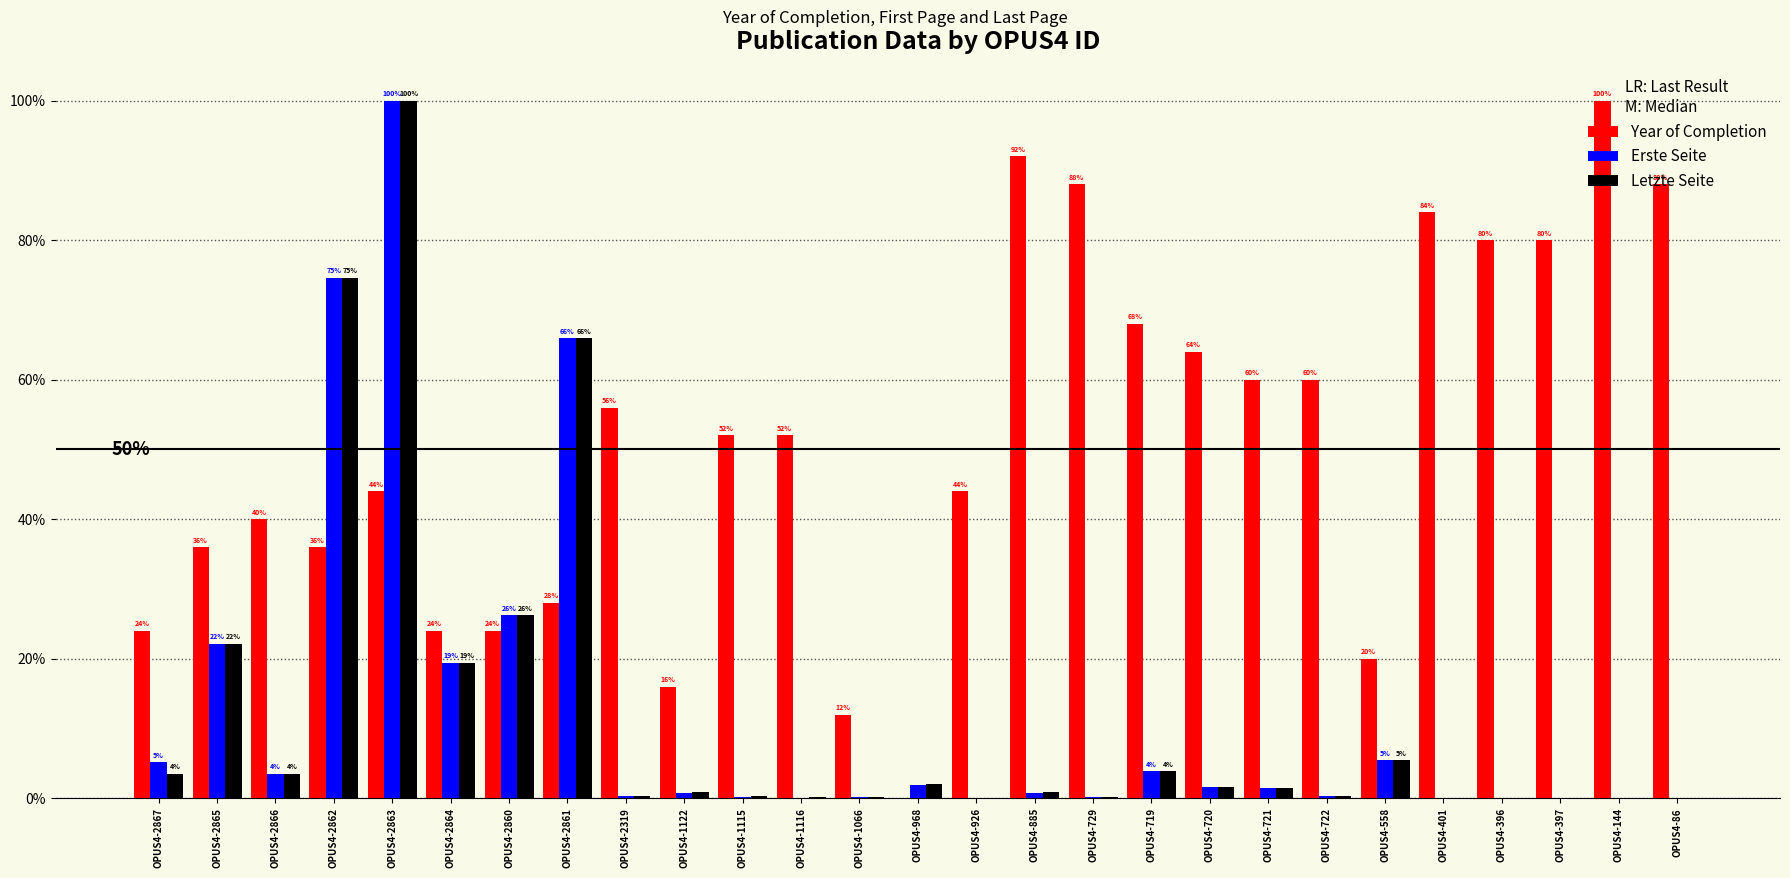

Between OPUS4-720 and OPUS4-1115, which is larger?

OPUS4-720